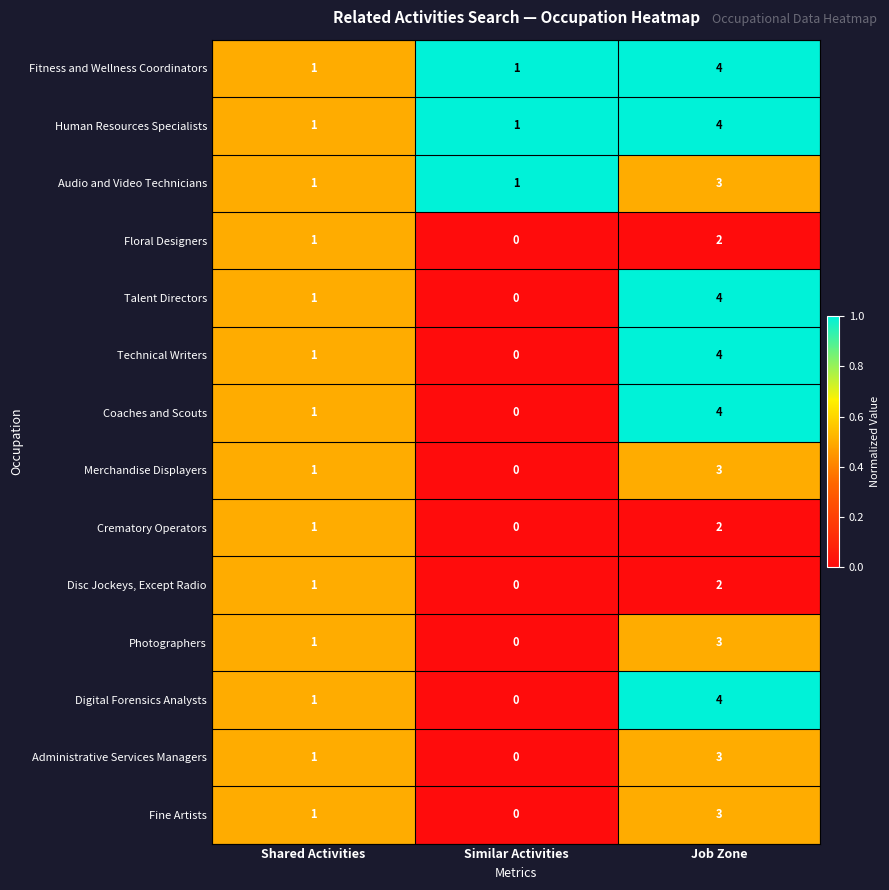

Count the number of categories in the chart.

3